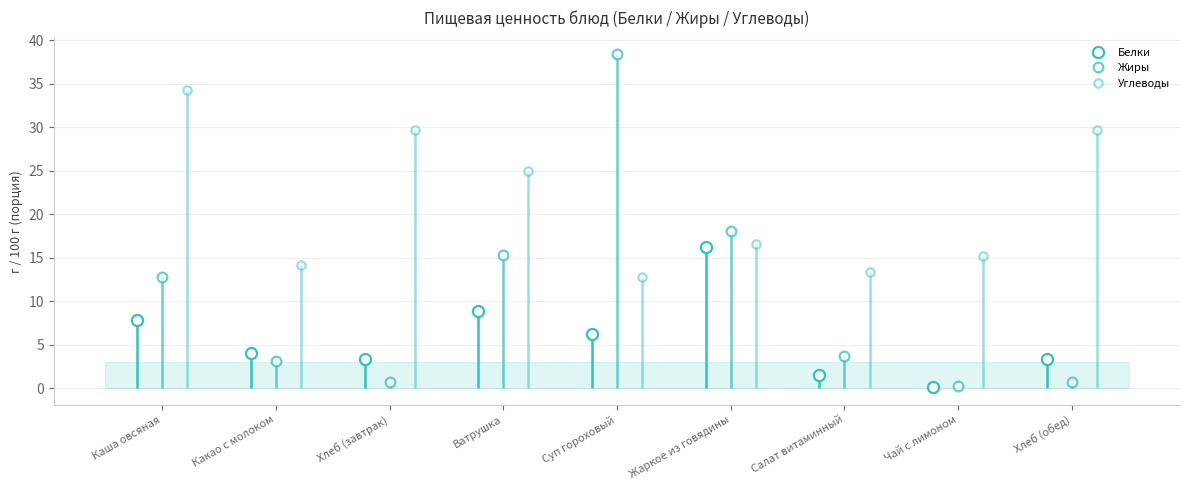

In Белки, how many points are higher than both neighbors (excluding endpoints)?

2